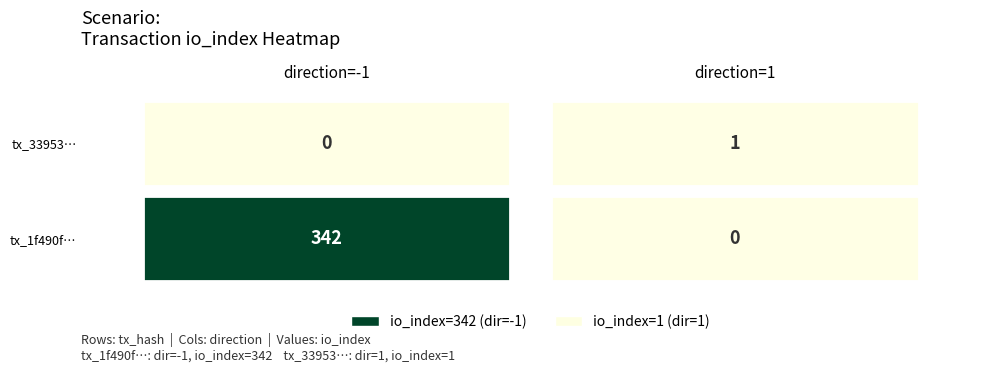

True or false: tx_1f490f has a value of 342 at io_index.

True